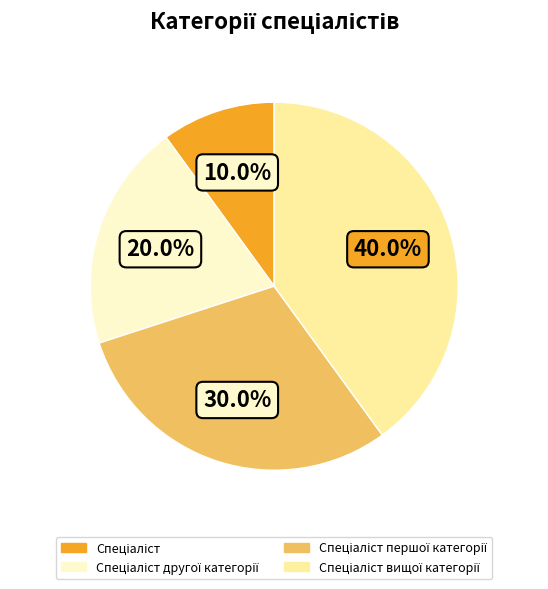

How many segments does this pie chart have?

4